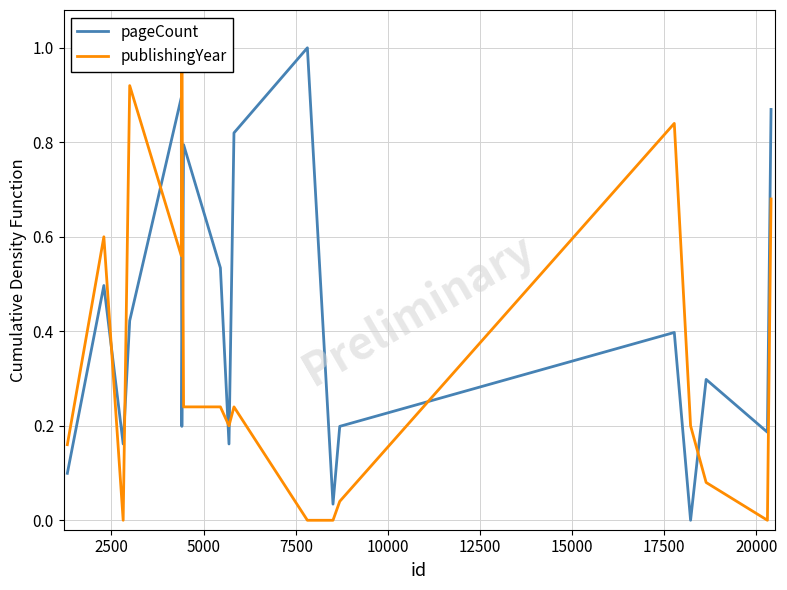

Which series has the largest total across all categories?

pageCount